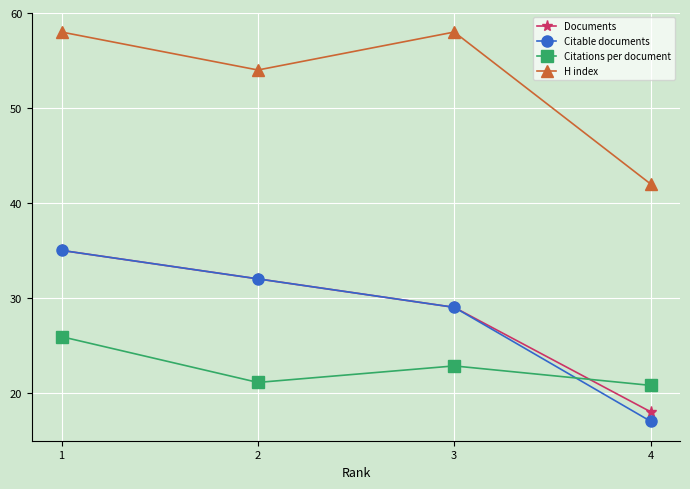

Rank the categories by Citable documents value from highest to lowest.

1, 2, 3, 4